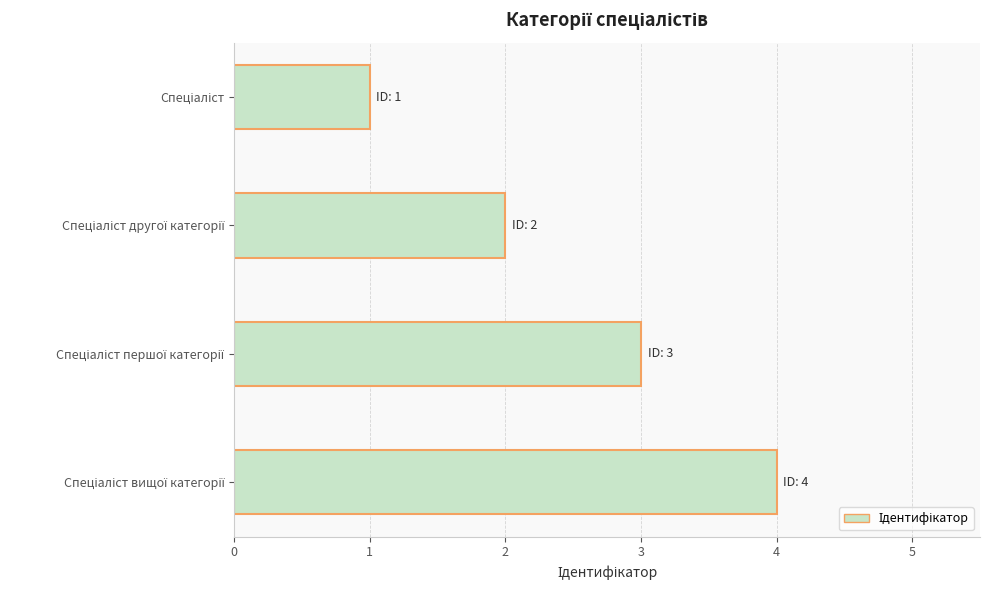

How many series are shown in this chart?

1